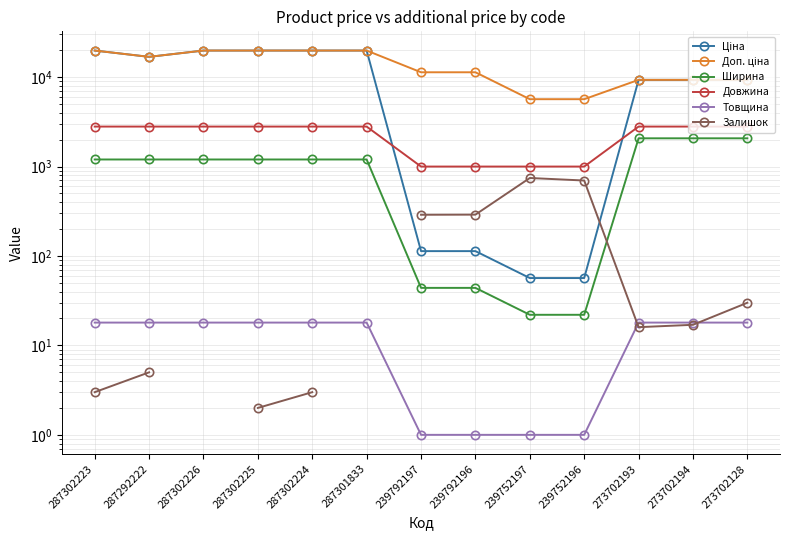

Is it true that Довжина equals 3708.9 at 287302223?

False